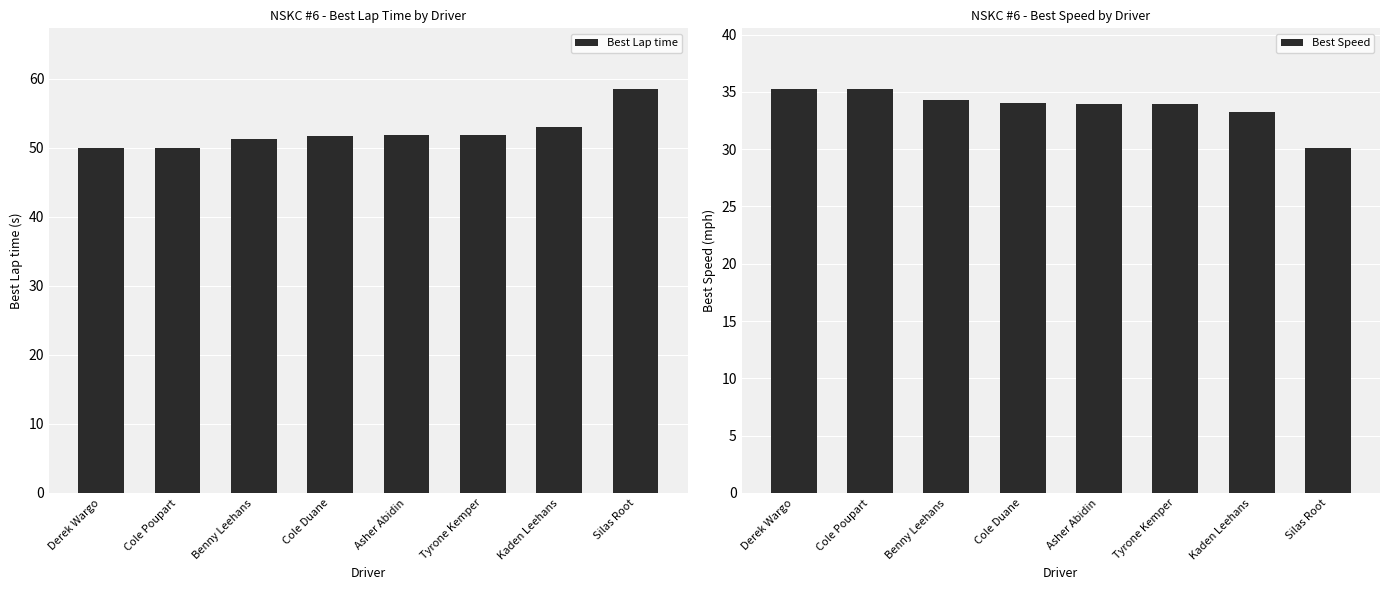

At which label does Best Lap time first exceed 51?

Benny Leehans